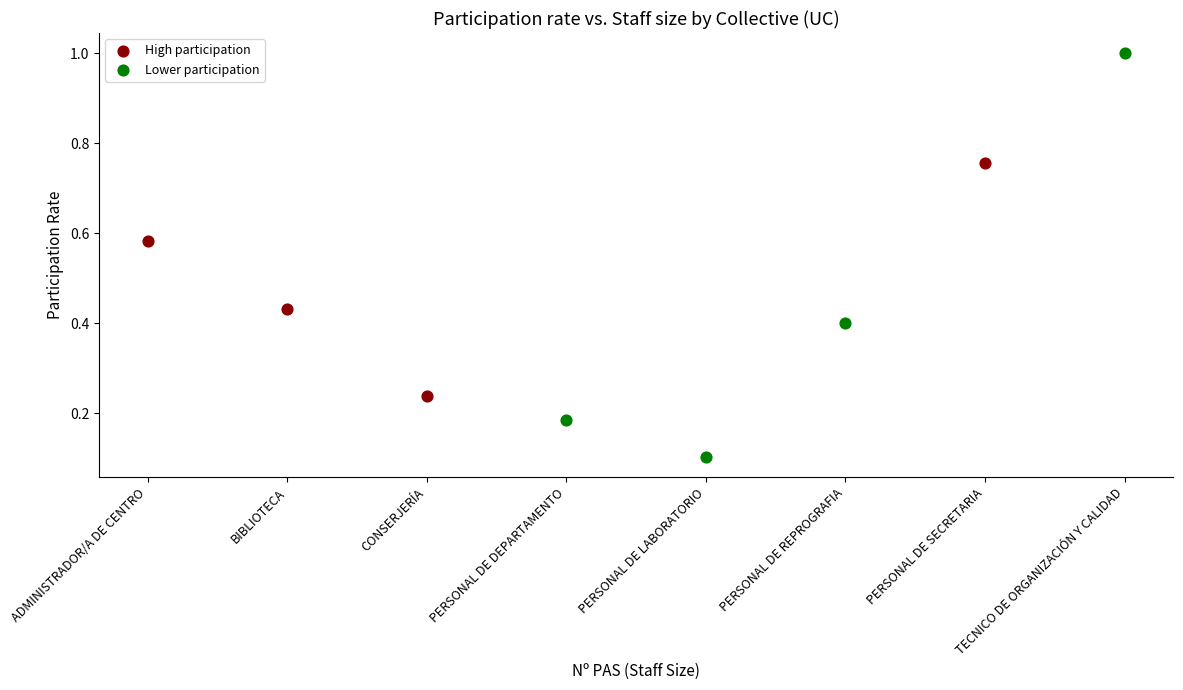

Which series contains the highest Y value?

Lower participation